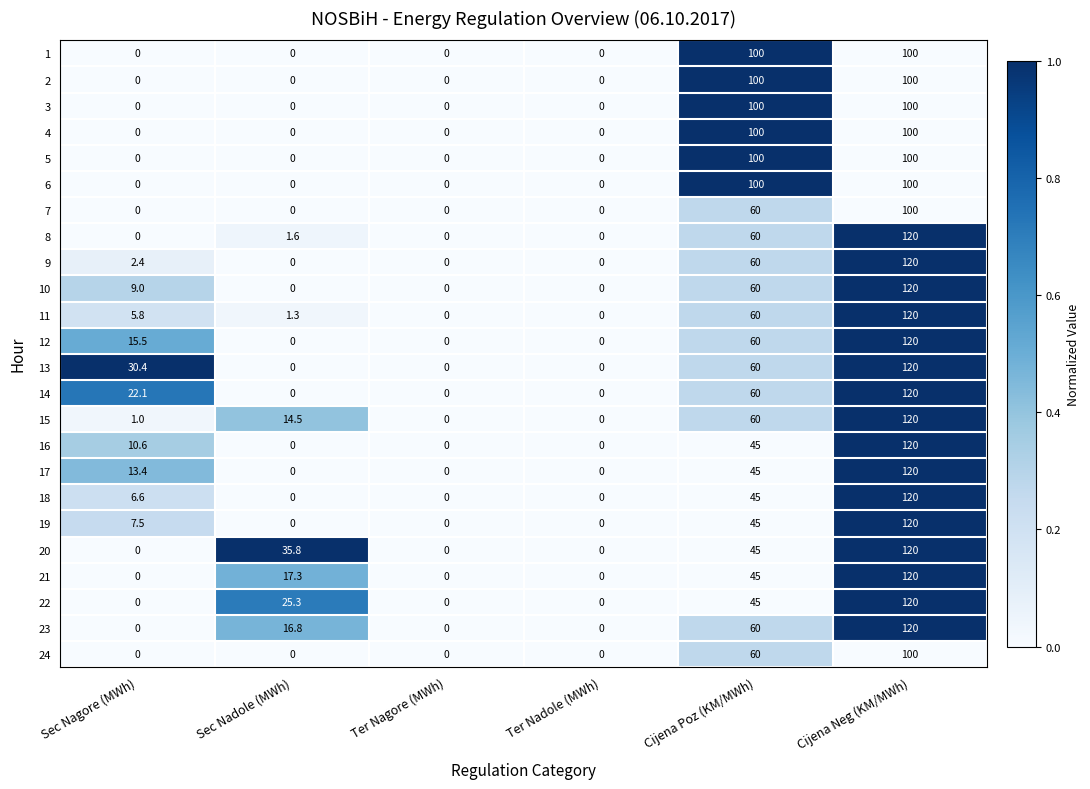

The value of 8 at Sec Nagore (MWh) is 0.0. True or false?

True